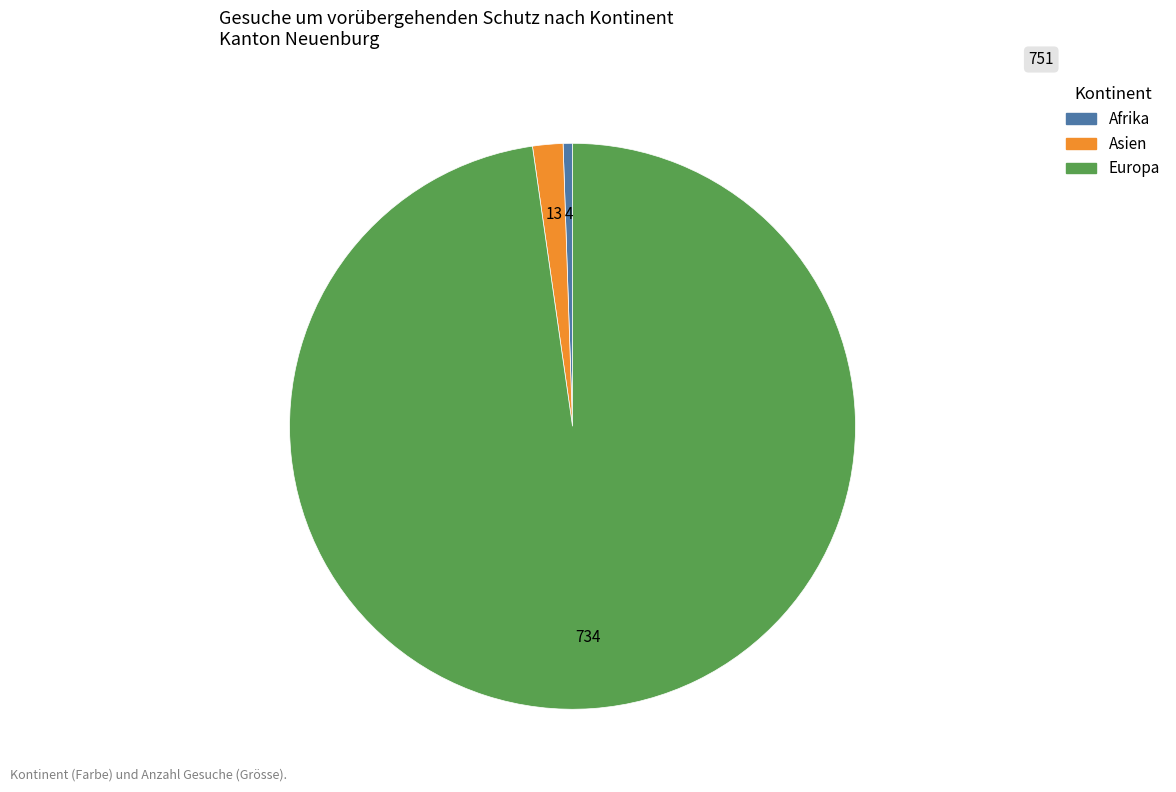

Is there any slice that represents more than half of the pie?

Yes